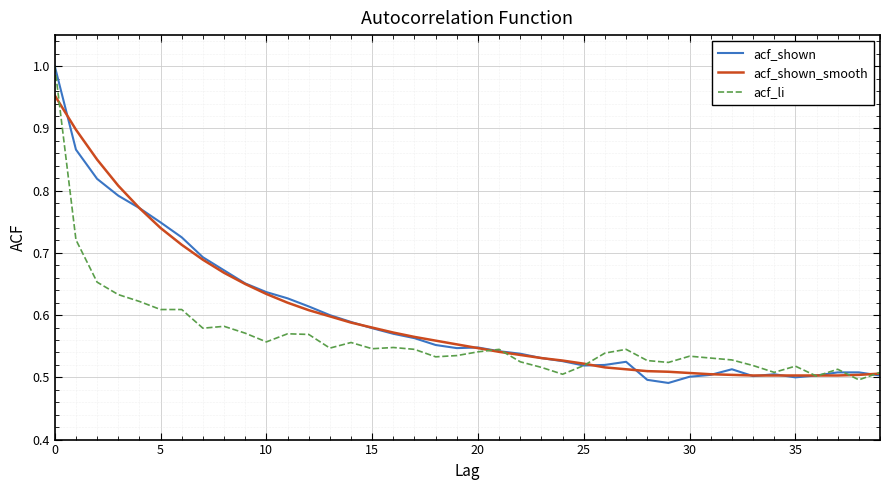

How many lines are shown in the chart?

3